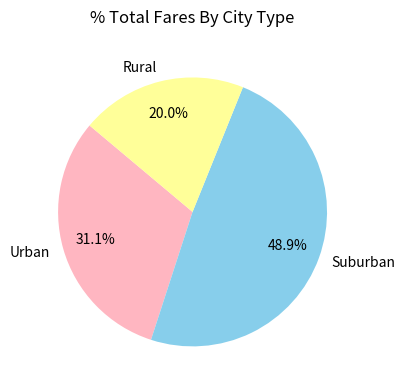

Rank the categories by value from highest to lowest.

Suburban, Urban, Rural